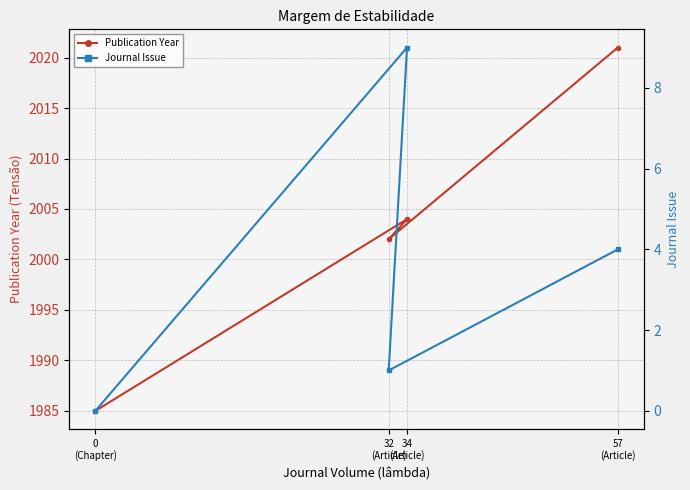

What is the label of the 4th point from the right?

0
(Chapter)